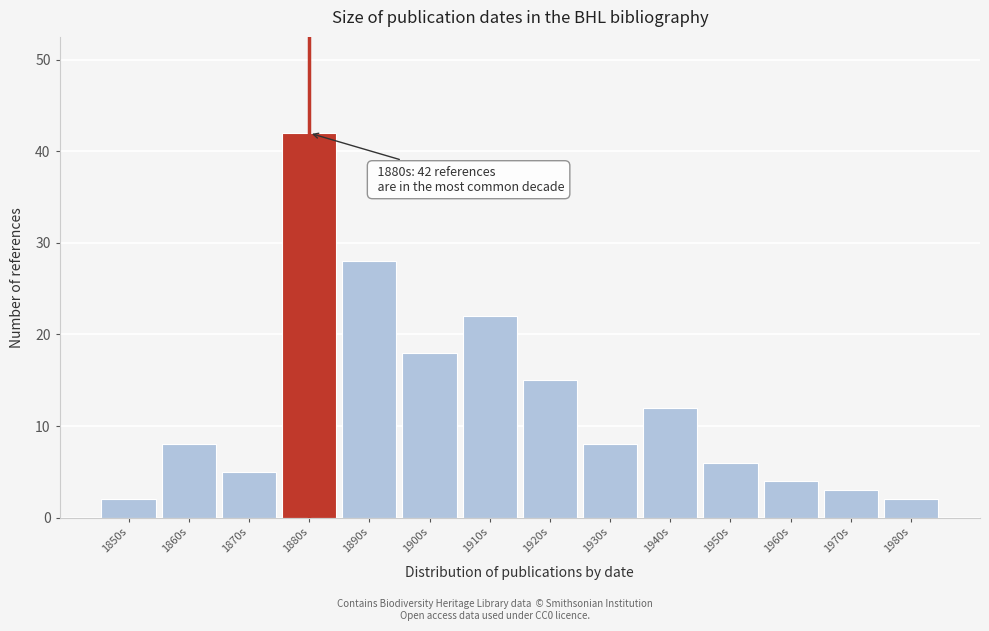

Reading left to right, transcribe all the data shown in this chart.

1850s=2	1860s=8	1870s=5	1880s=42	1890s=28	1900s=18	1910s=22	1920s=15	1930s=8	1940s=12	1950s=6	1960s=4	1970s=3	1980s=2